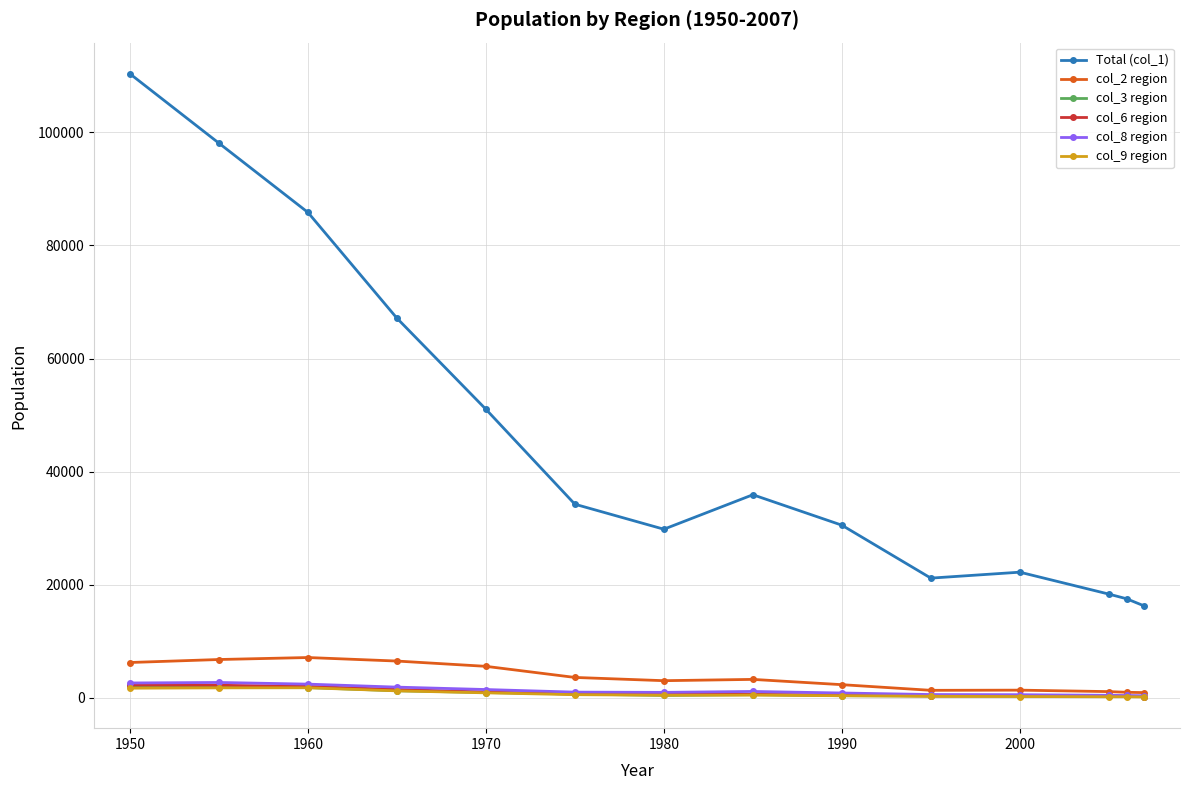

What is the highest value of the col_6 region series?

2212